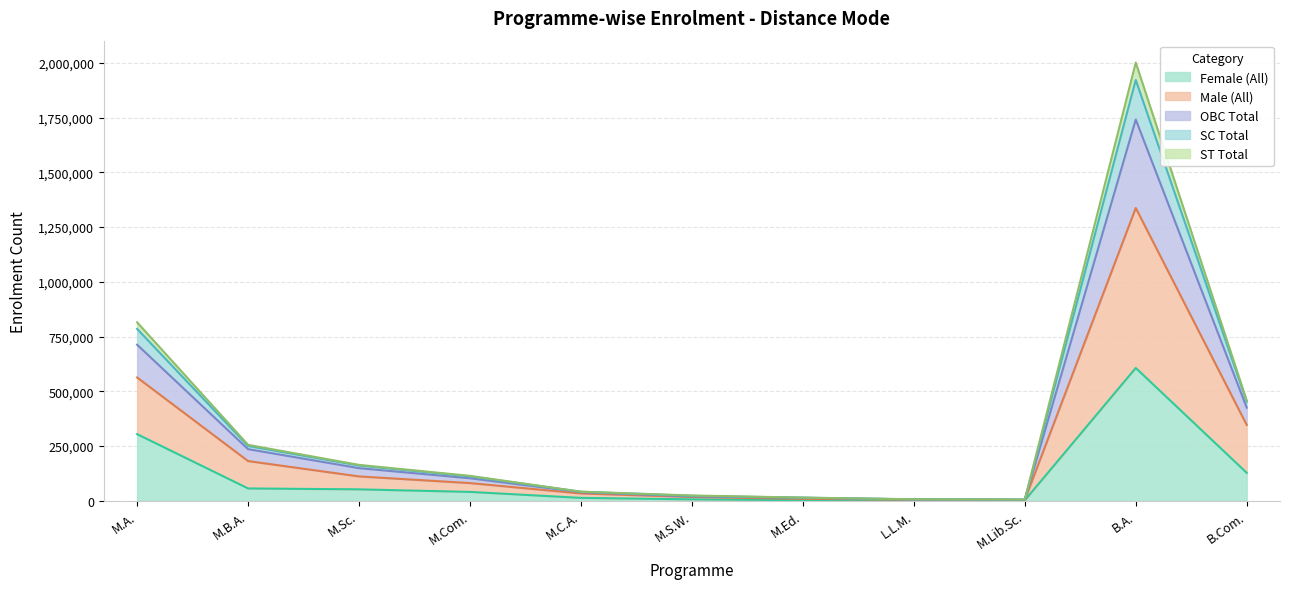

How many lines are shown in the chart?

5